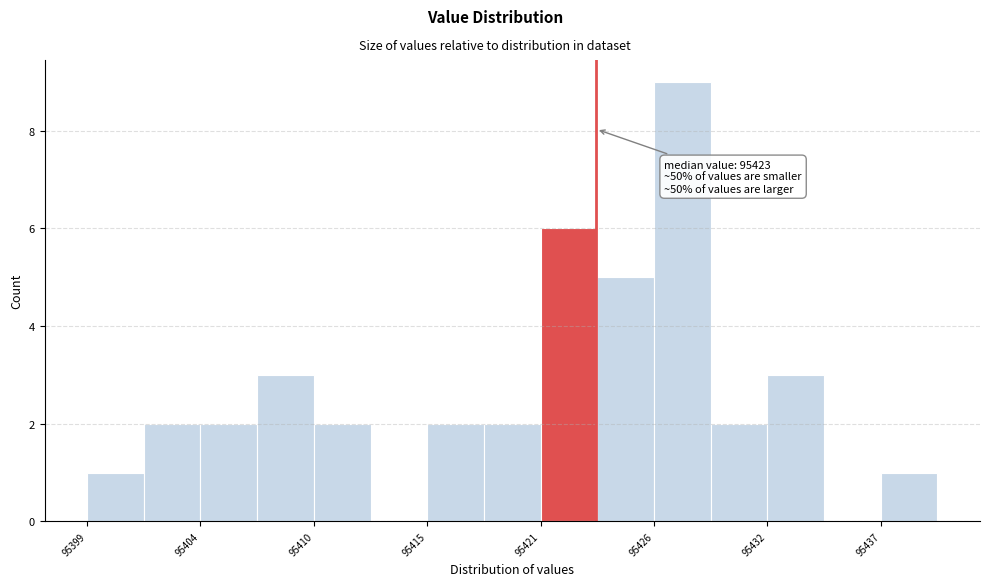

Read against the x-axis, roughly where is the centre of the tallest bar?

95428